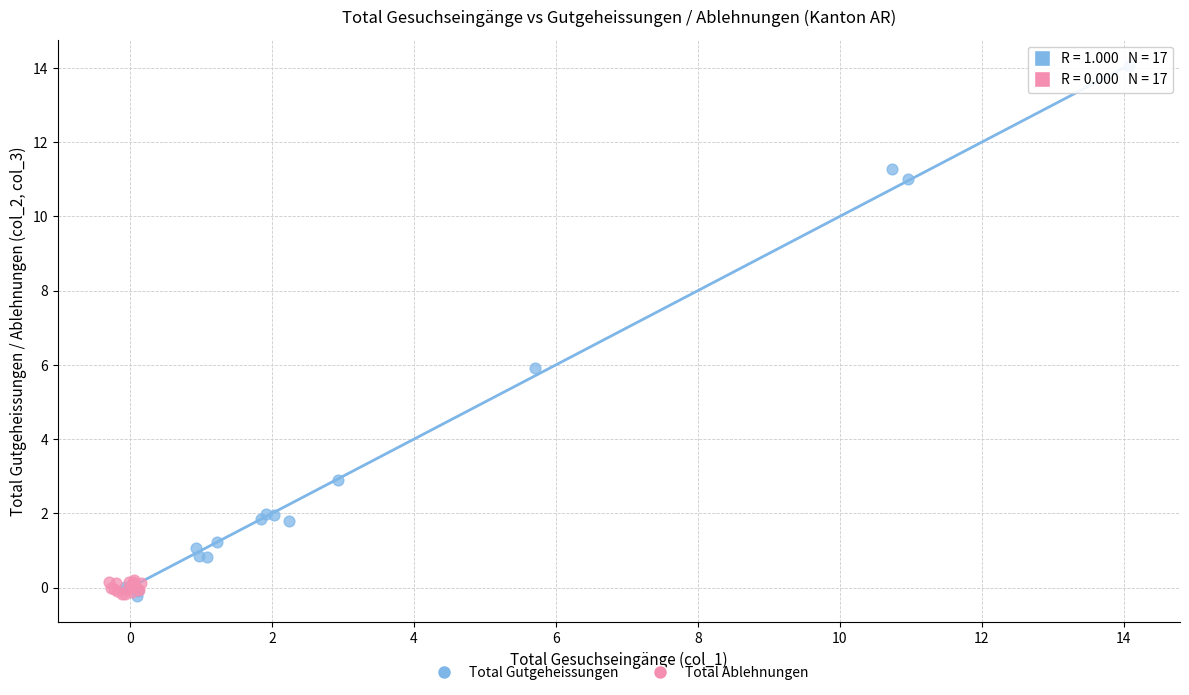

Which series has the widest spread of Y values?

Total Gutgeheissungen